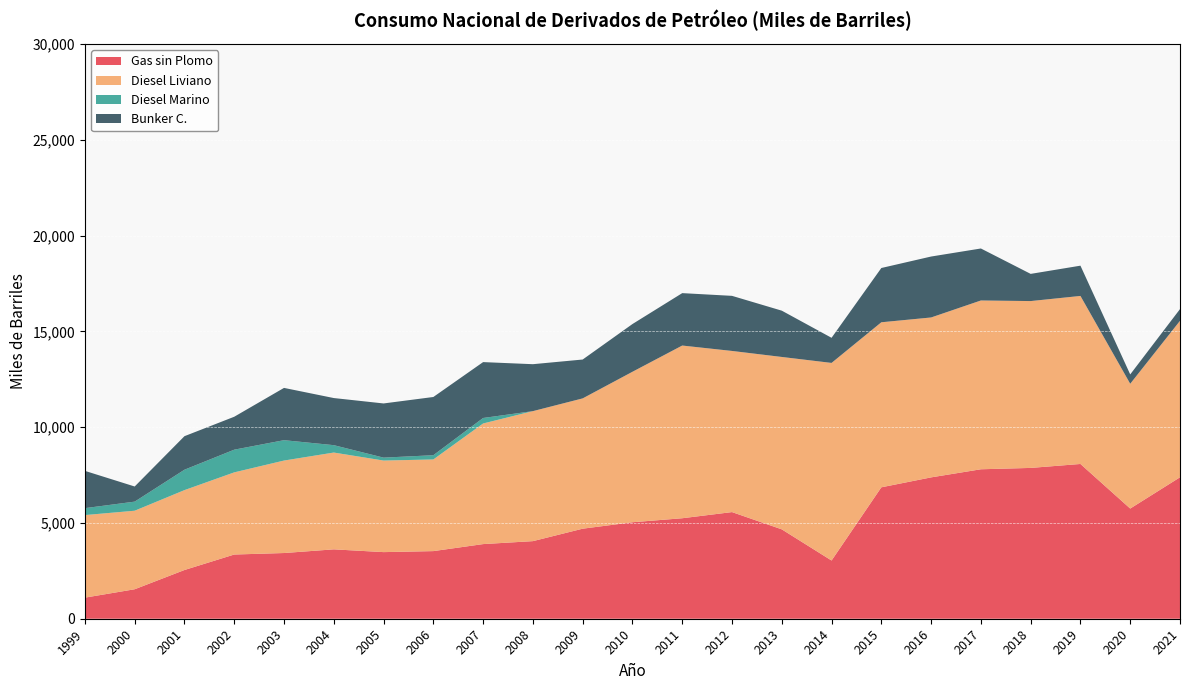

Reading left to right, list all the values displayed in this chart.

Gas sin Plomo: 1999=1101.3	2000=1539.3	2001=2544.1	2002=3352.8	2003=3431.0	2004=3622.9	2005=3478.6	2006=3531.2	2007=3897.5	2008=4052.0	2009=4701.8	2010=5038.3	2011=5247.5	2012=5568.9	2013=4667.3	2014=3039.9	2015=6862.6	2016=7381.3	2017=7804.6	2018=7875.4	2019=8081.5	2020=5753.3	2021=7386.1
Diesel Liviano: 1999=4311.5	2000=4100.7	2001=4171.9	2002=4290.1	2003=4828.9	2004=5055.0	2005=4781.2	2006=4786.3	2007=6298.5	2008=6788.7	2009=6804.5	2010=7857.7	2011=9018.3	2012=8414.8	2013=9002.5	2014=10318.6	2015=8618.4	2016=8350.4	2017=8814.4	2018=8712.8	2019=8774.7	2020=6516.8	2021=8171.8
Diesel Marino: 1999=361.5	2000=475.0	2001=1065.0	2002=1185.2	2003=1064.0	2004=385.9	2005=153.0	2006=221.3	2007=286.9	2008=0.0	2009=0.0	2010=0.0	2011=0.0	2012=0.0	2013=0.0	2014=0.0	2015=0.0	2016=0.0	2017=0.0	2018=0.0	2019=0.0	2020=0.0	2021=0.0
Bunker C.: 1999=1946.9	2000=790.3	2001=1751.2	2002=1719.4	2003=2729.6	2004=2460.2	2005=2829.2	2006=3040.2	2007=2918.3	2008=2451.1	2009=2029.3	2010=2492.6	2011=2736.8	2012=2876.8	2013=2417.4	2014=1311.3	2015=2833.6	2016=3182.2	2017=2715.0	2018=1419.5	2019=1580.4	2020=487.6	2021=611.1